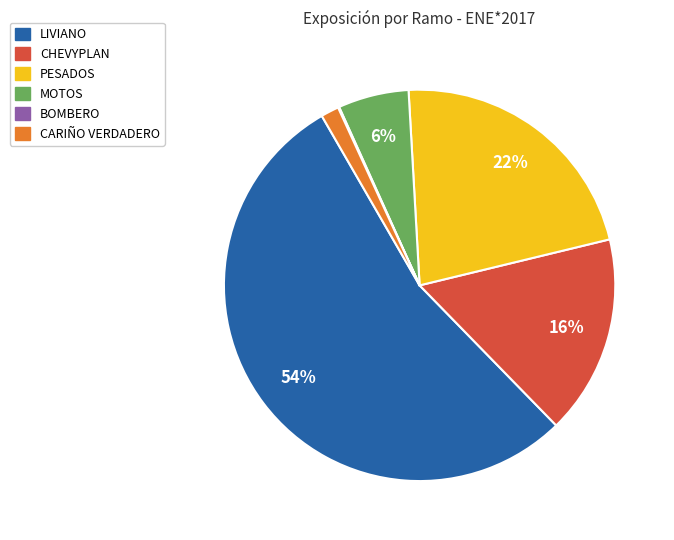

To the nearest percent, what is the difference between the CARIÑO VERDADERO and PESADOS slice percentages?

21%